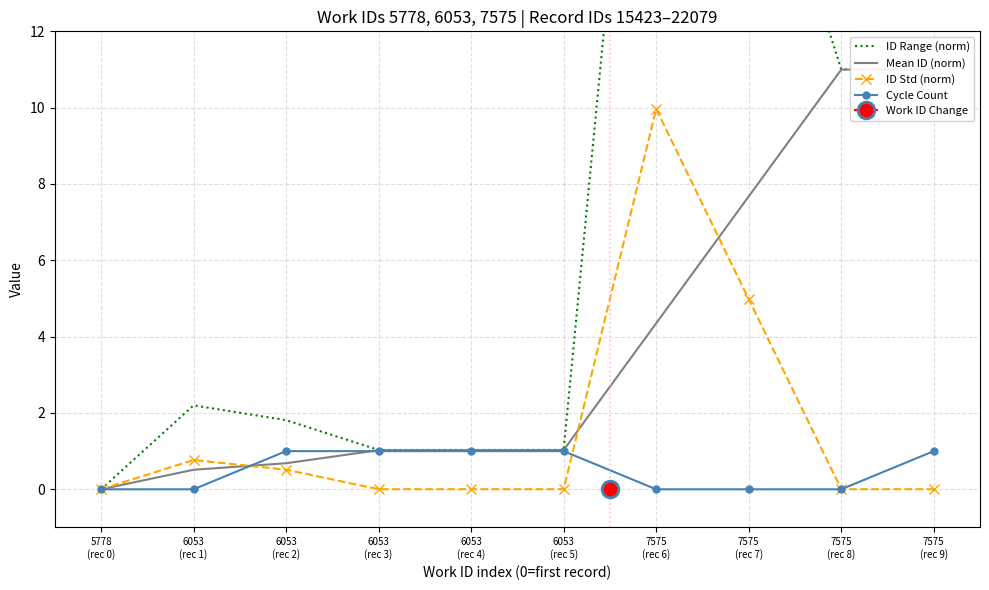

What are all the series names shown in the legend?

ID Range (norm), Mean ID (norm), ID Std (norm), Cycle Count